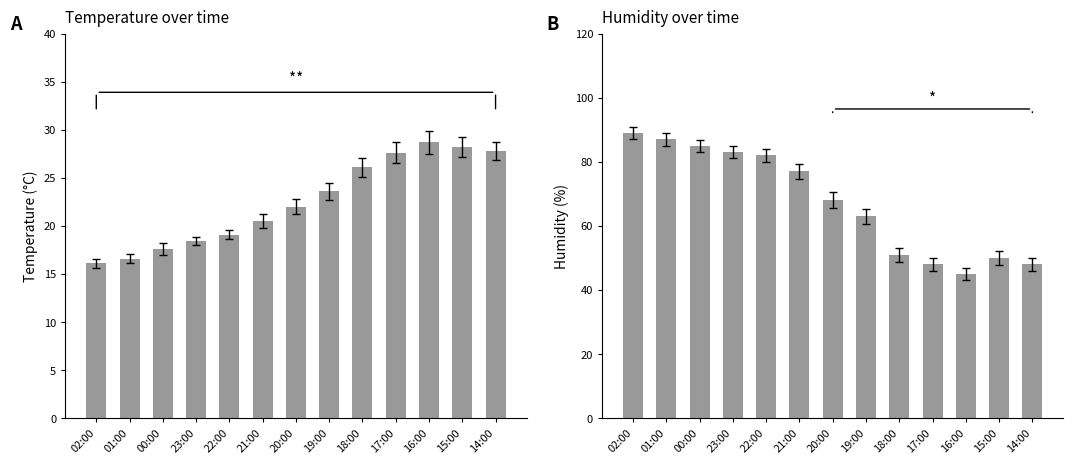

What is the sum of the Temperature (°C) values at 21:00 and 02:00?

36.6